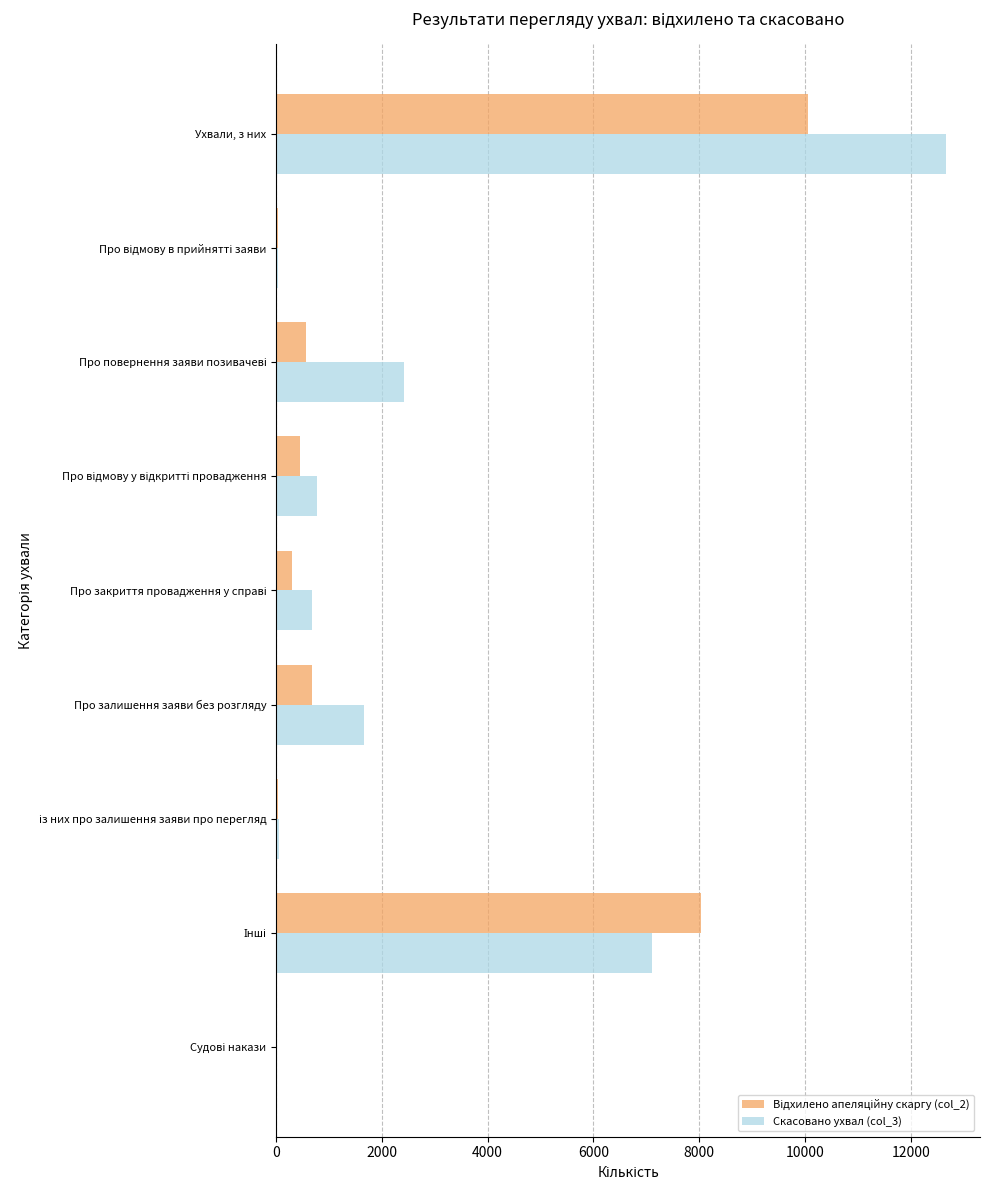

The value of Скасовано ухвал (col_3) at Про залишення заяви без розгляду is 1654. True or false?

True